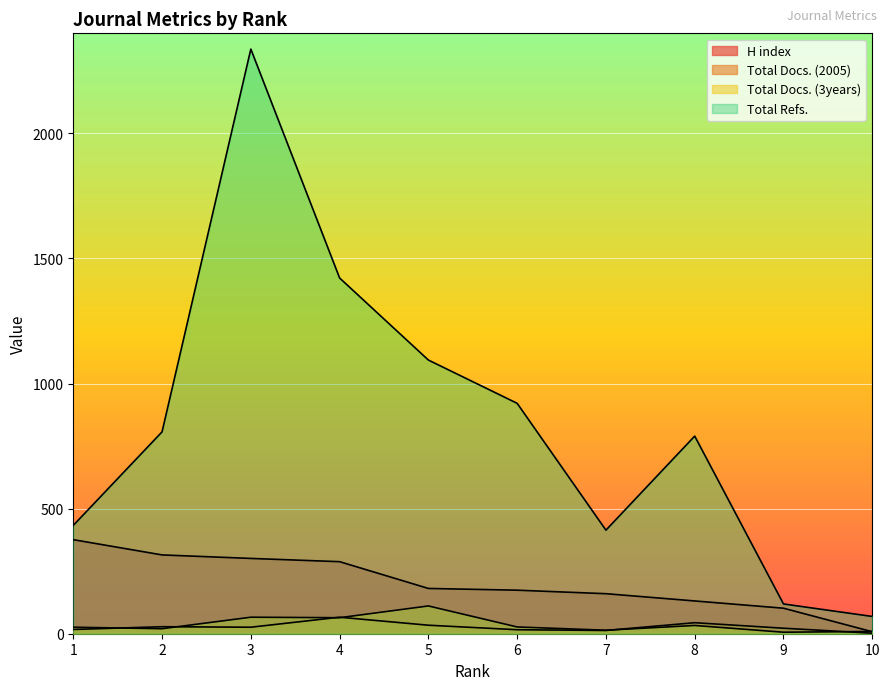

At 5, list the series in order from smallest to largest.

Total Docs. (2005), Total Docs. (3years), H index, Total Refs.